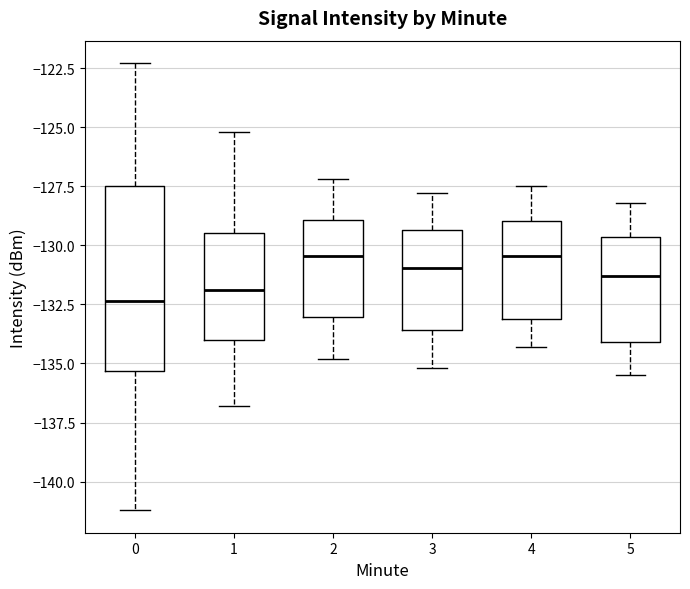

Which box is the tallest, from its lower edge to its upper edge?

0